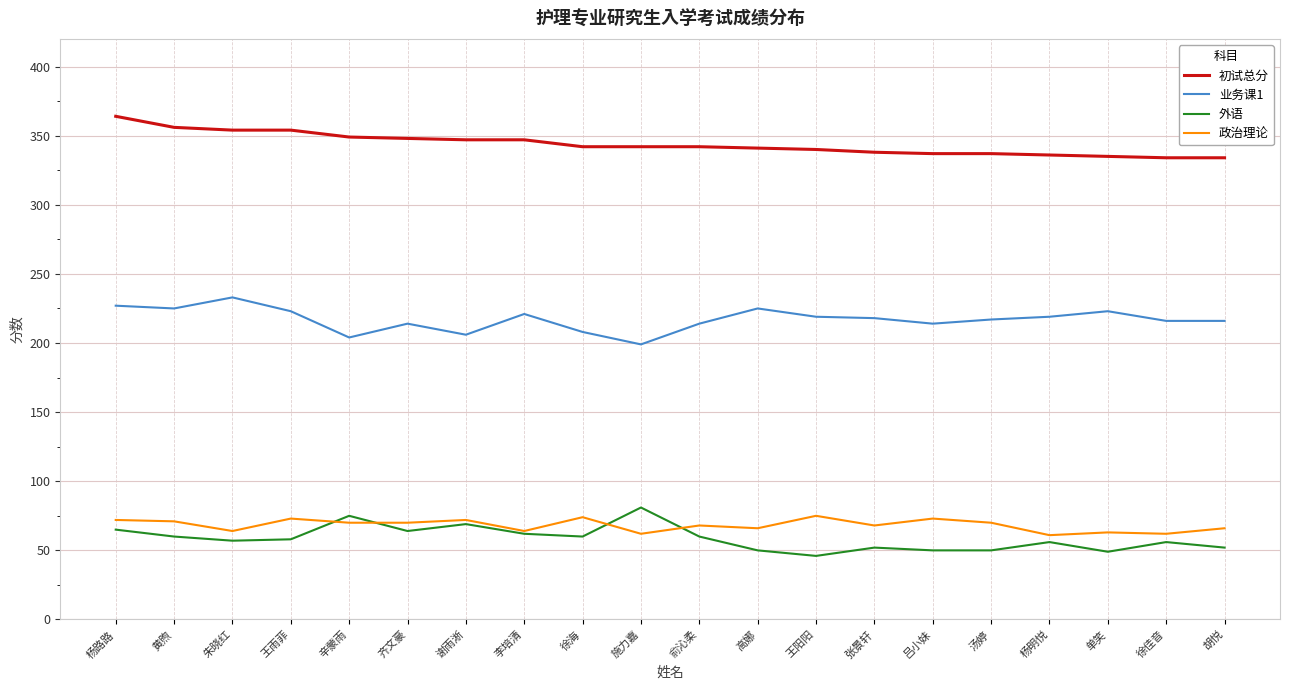

Rank the series by their maximum value, from lowest to highest.

政治理论, 外语, 业务课1, 初试总分